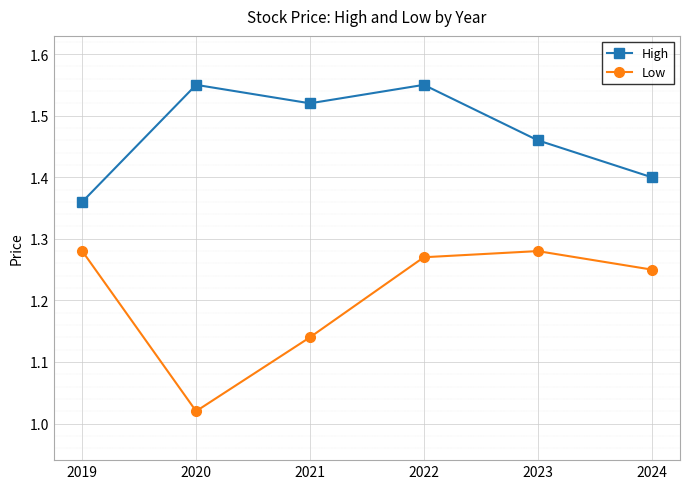

At how many categories does at least one series exceed 1?

6